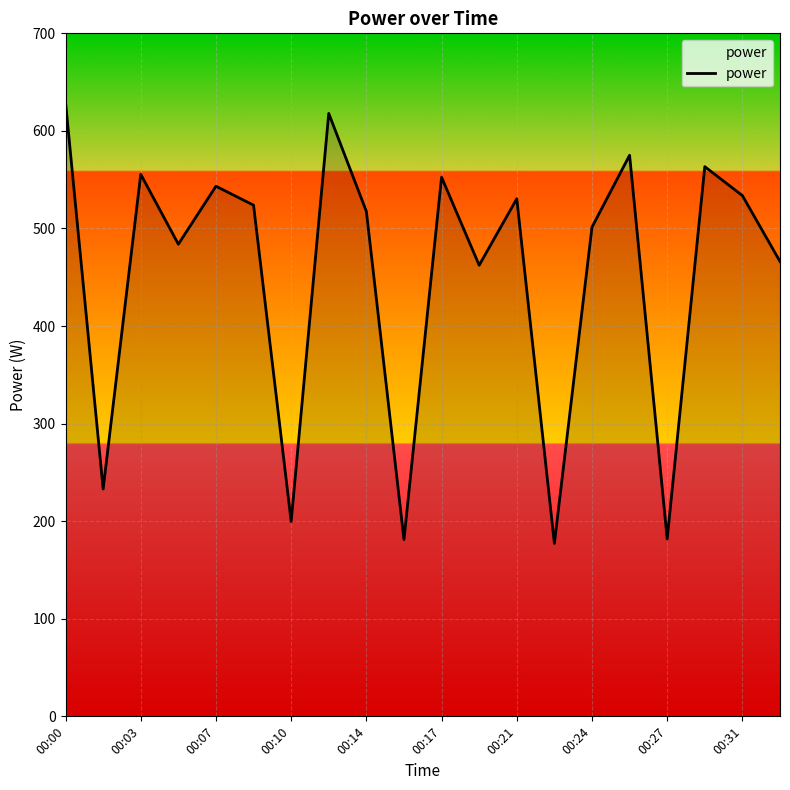

How many lines are shown in the chart?

1